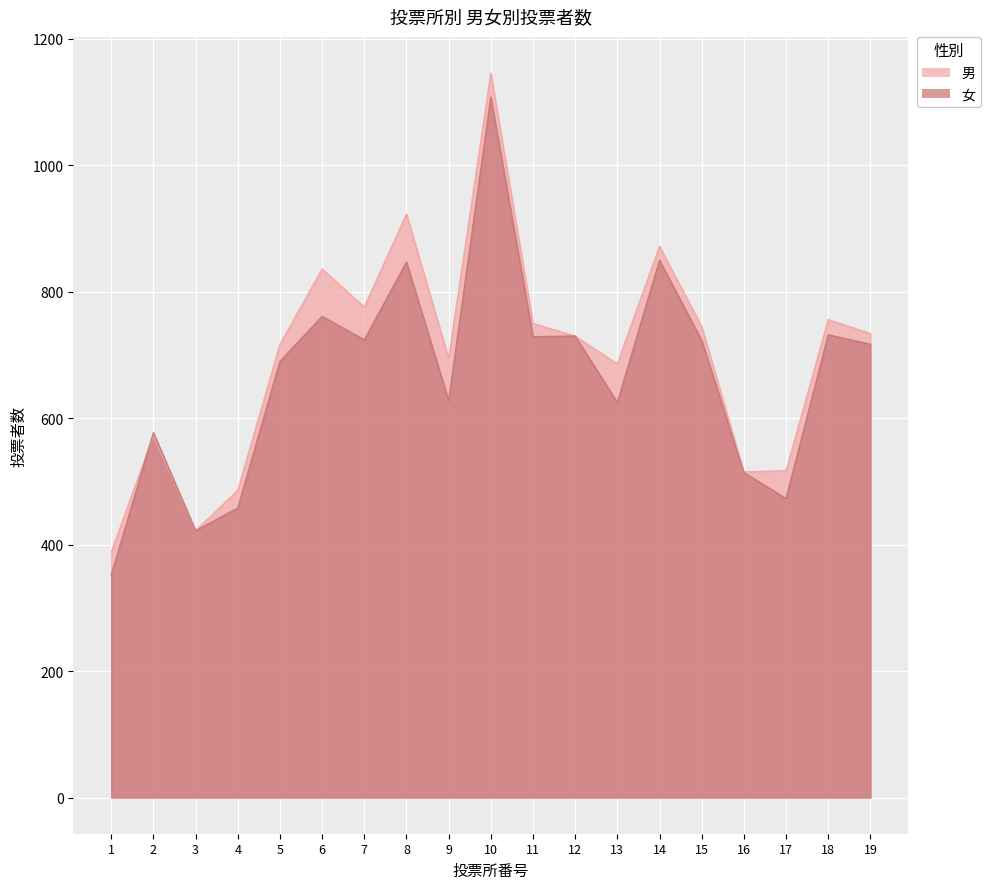

At which category does 男 reach its first local valley?

3